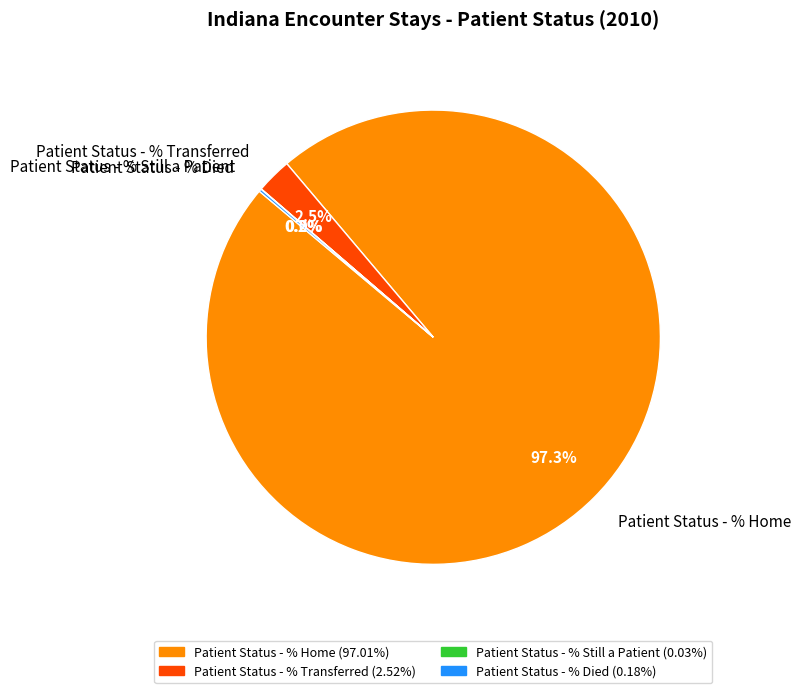

Is the sum of Patient Status - % Home and Patient Status - % Transferred greater than half?

Yes